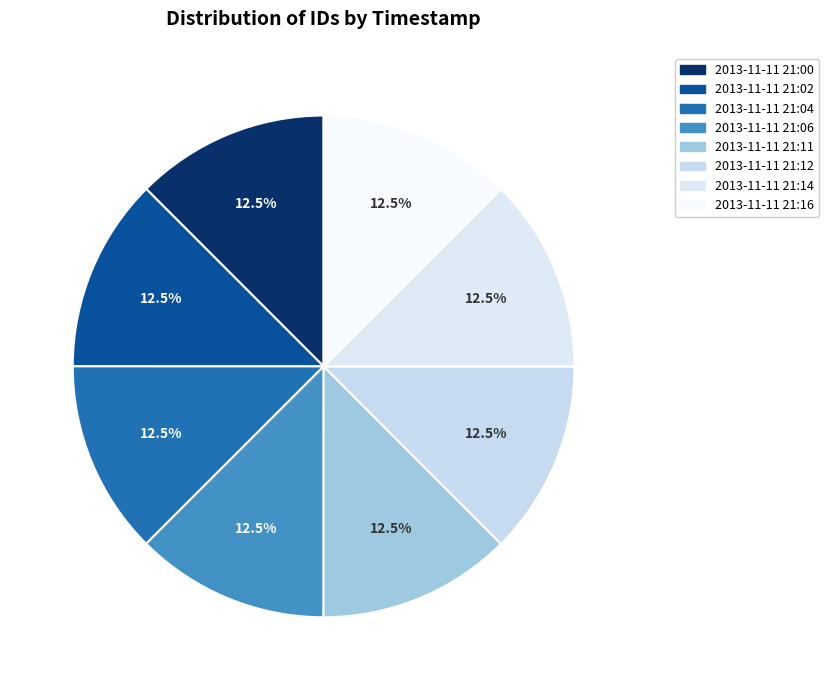

Rank the categories by value from highest to lowest.

2013-11-11 21:16, 2013-11-11 21:14, 2013-11-11 21:12, 2013-11-11 21:11, 2013-11-11 21:06, 2013-11-11 21:04, 2013-11-11 21:02, 2013-11-11 21:00